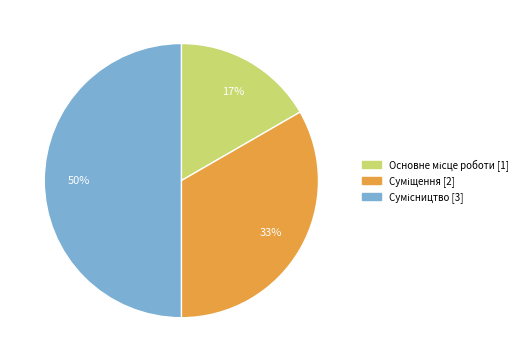

To the nearest percent, what is the average slice percentage?

33%